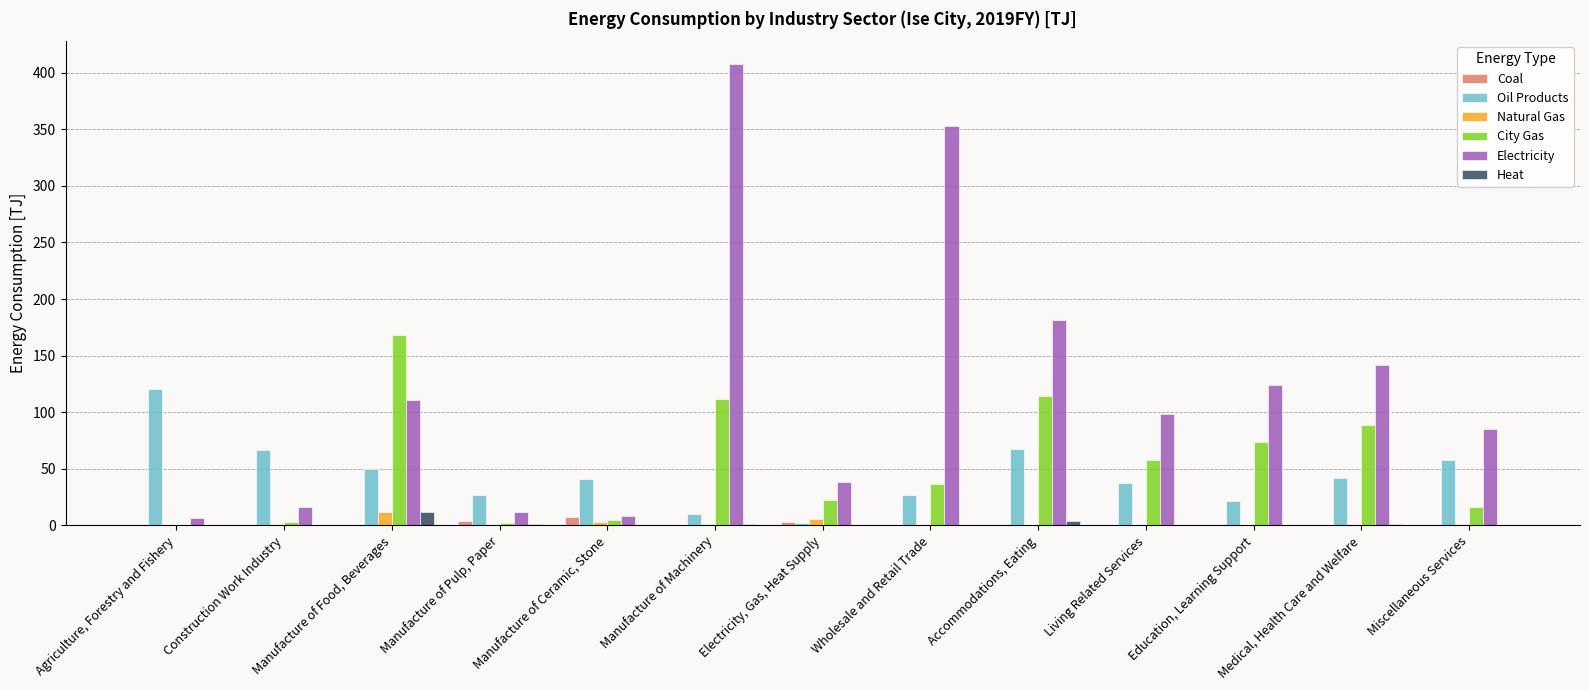

What is the spread (max minus min) of values at Agriculture, Forestry and Fishery?

120.8